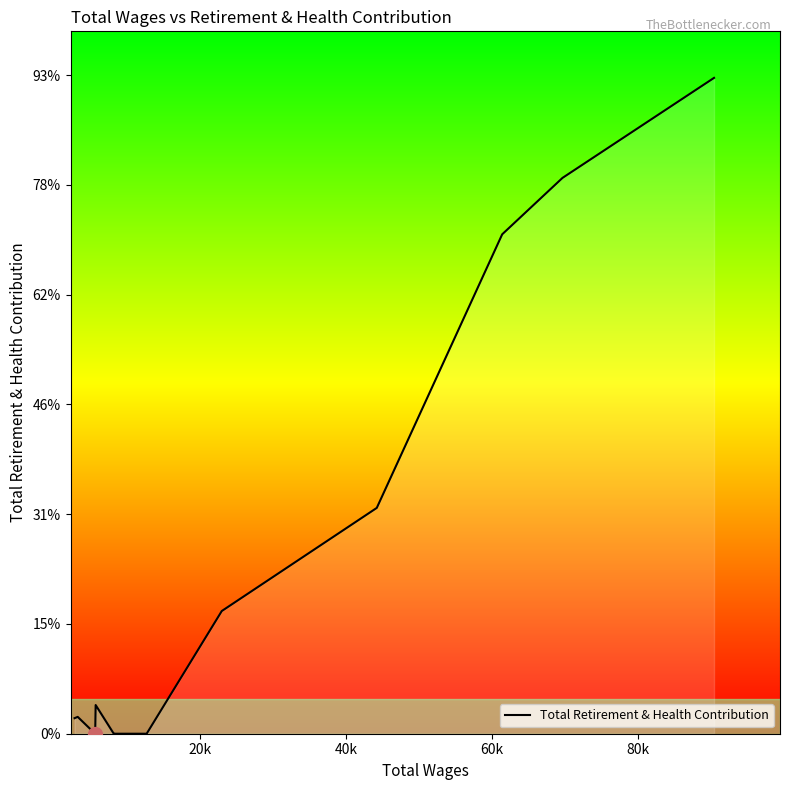

Does the chart have visible grid lines?

No